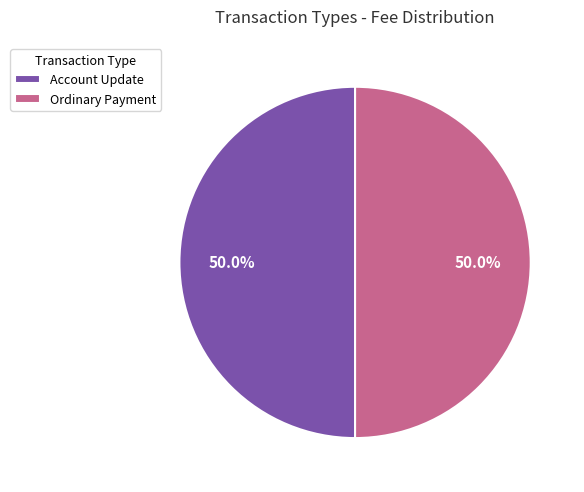

What is the ratio of the value at Account Update to the value at Ordinary Payment?

1.0